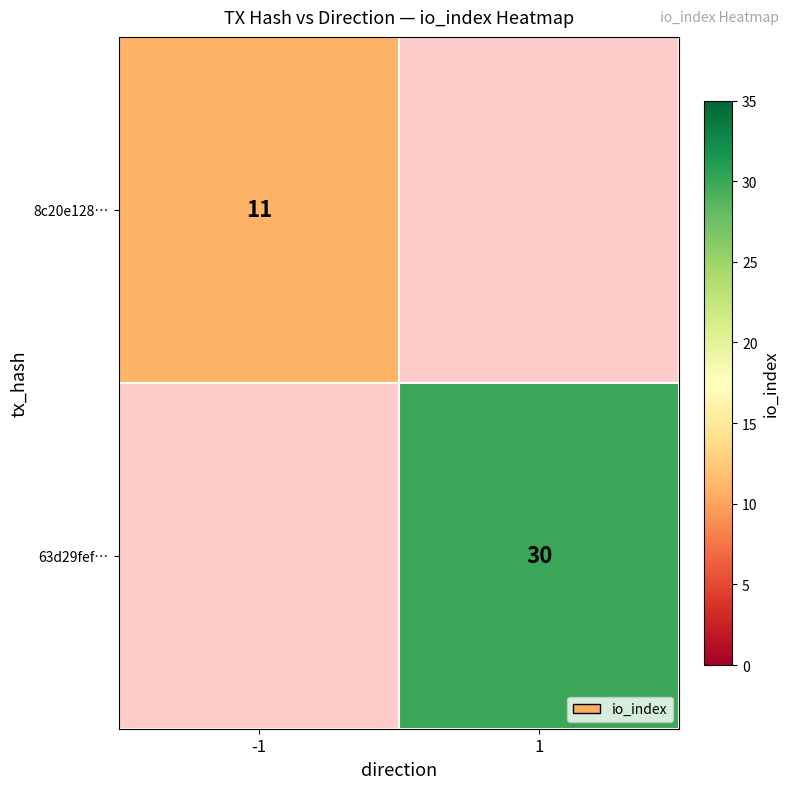

True or false: 63d29fef… has a value of 54 at 1.

False